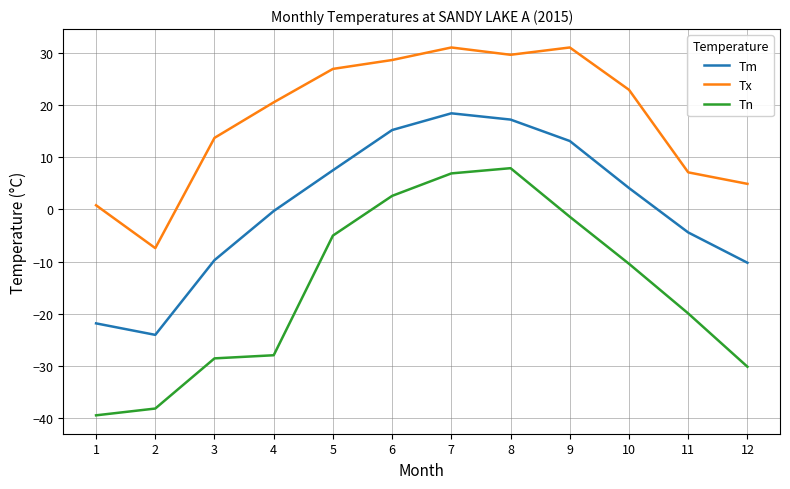

True or false: Tm and Tn cross at least once.

False